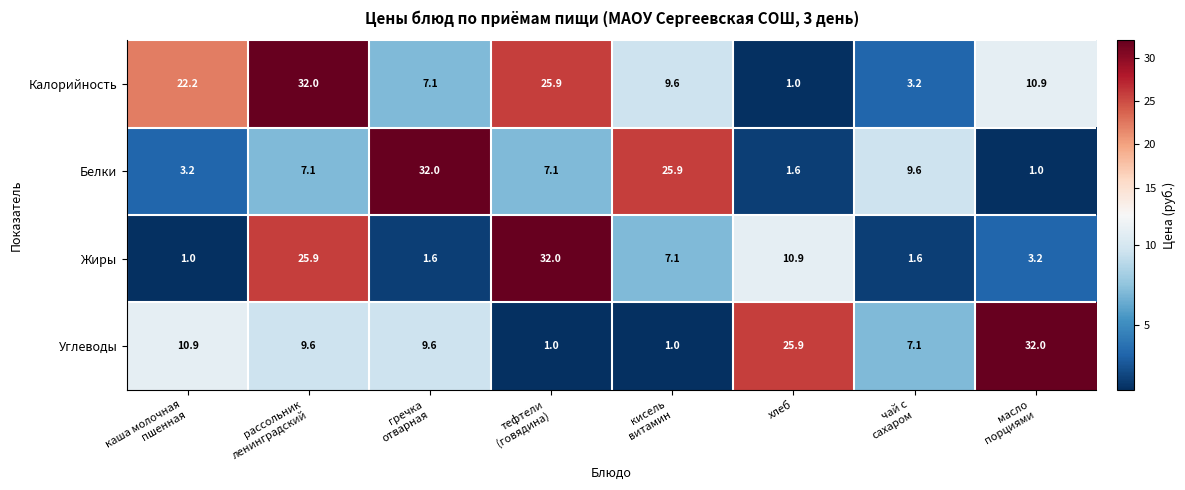

What is the sum of all Калорийность values?

111.9